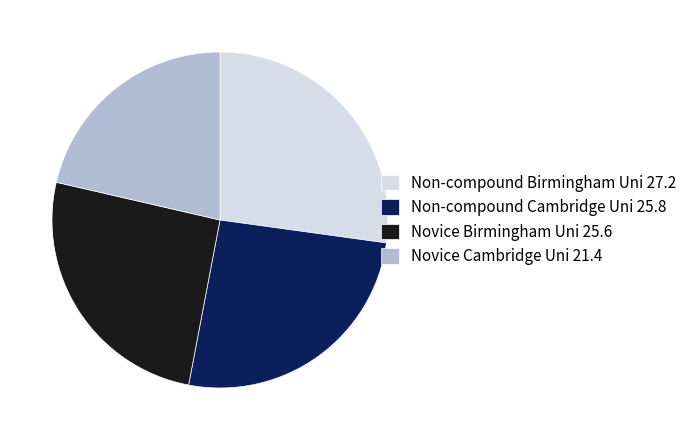

Is Novice Cambridge Uni 21.4 the majority of the pie?

No